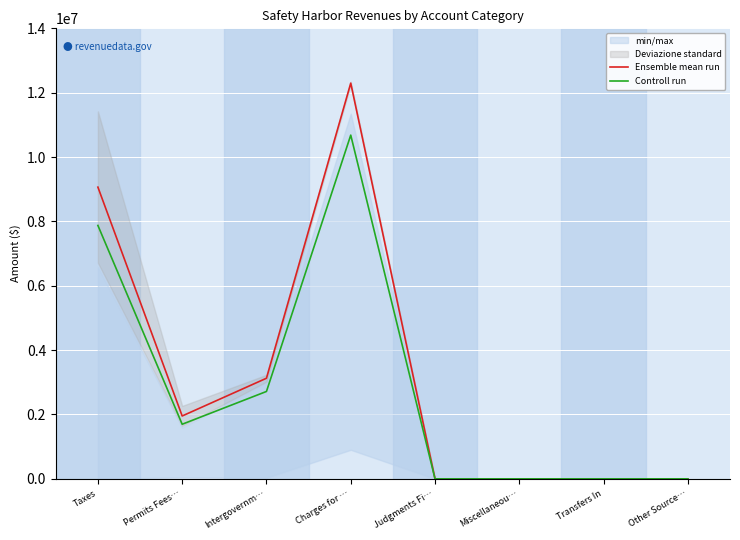

What is the maximum value shown in the chart?

12296969.0